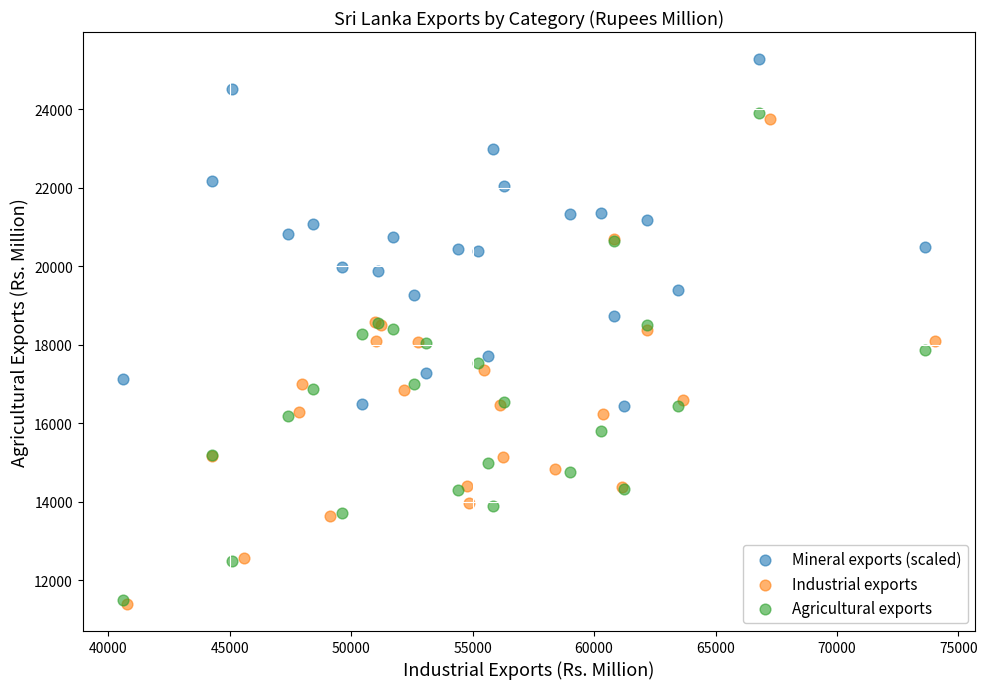

Which series has the widest spread of Y values?

Agricultural exports